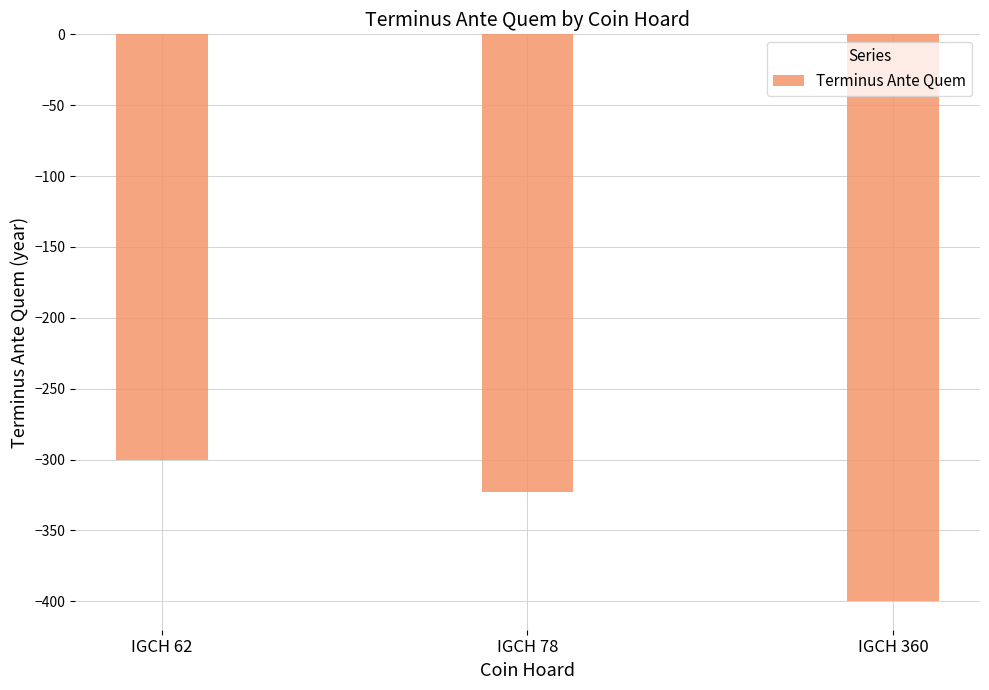

What is the value of the 1st bar from the left?

-300